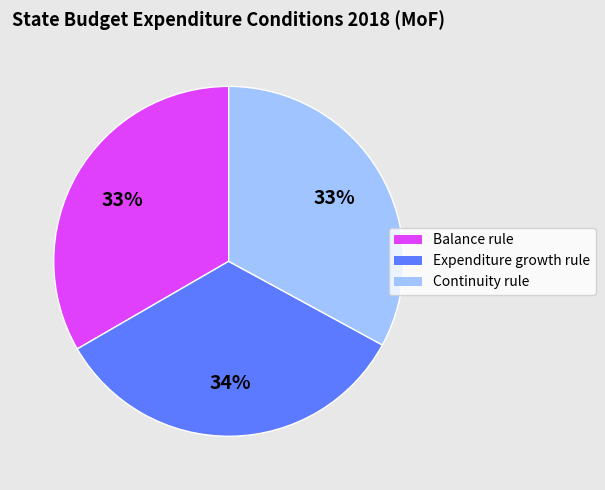

Is there any slice that represents more than half of the pie?

No